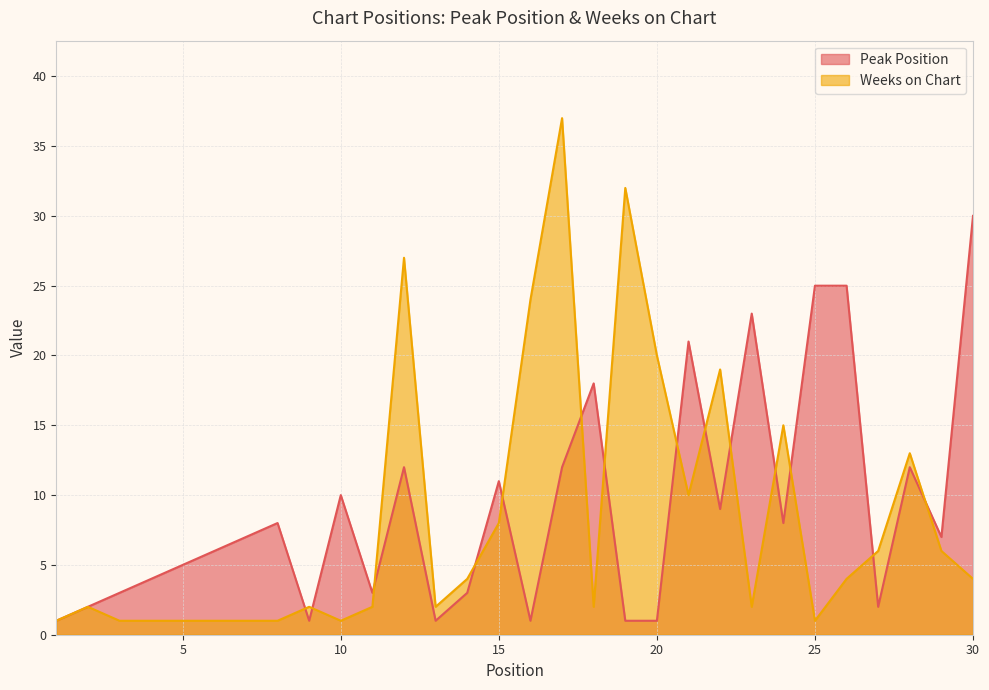

Rank the series by their maximum value, from lowest to highest.

Peak Position, Weeks on Chart